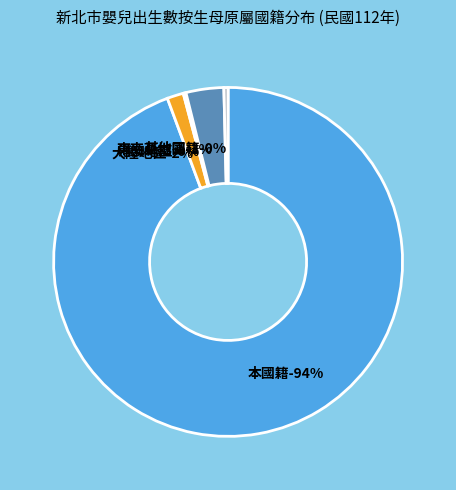

To the nearest percent, what is the combined percentage of 東南亞地區 and 其他國籍?

4%